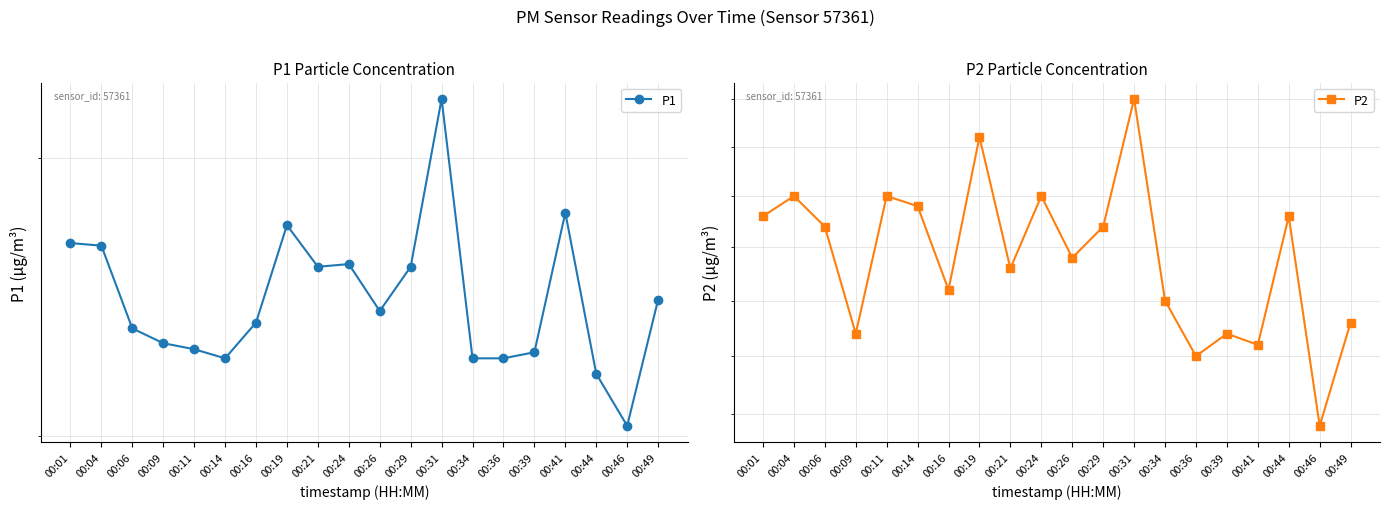

Which series has the widest spread of values?

P1